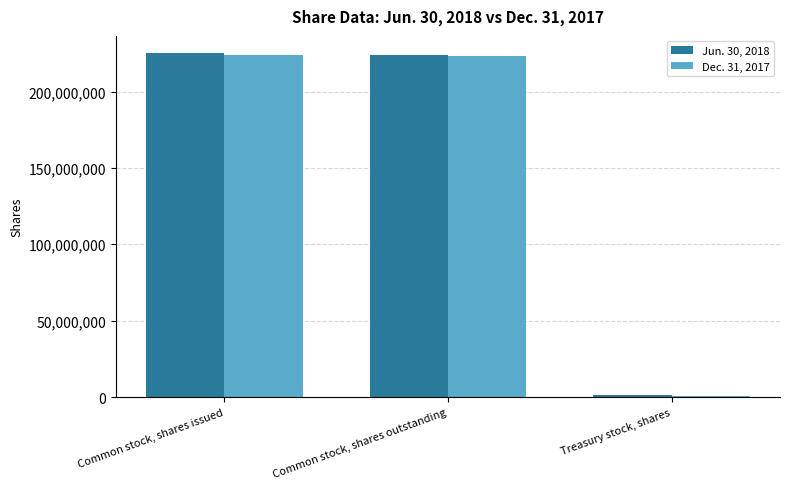

True or false: Dec. 31, 2017 has a value of 63176205 at Common stock, shares outstanding.

False